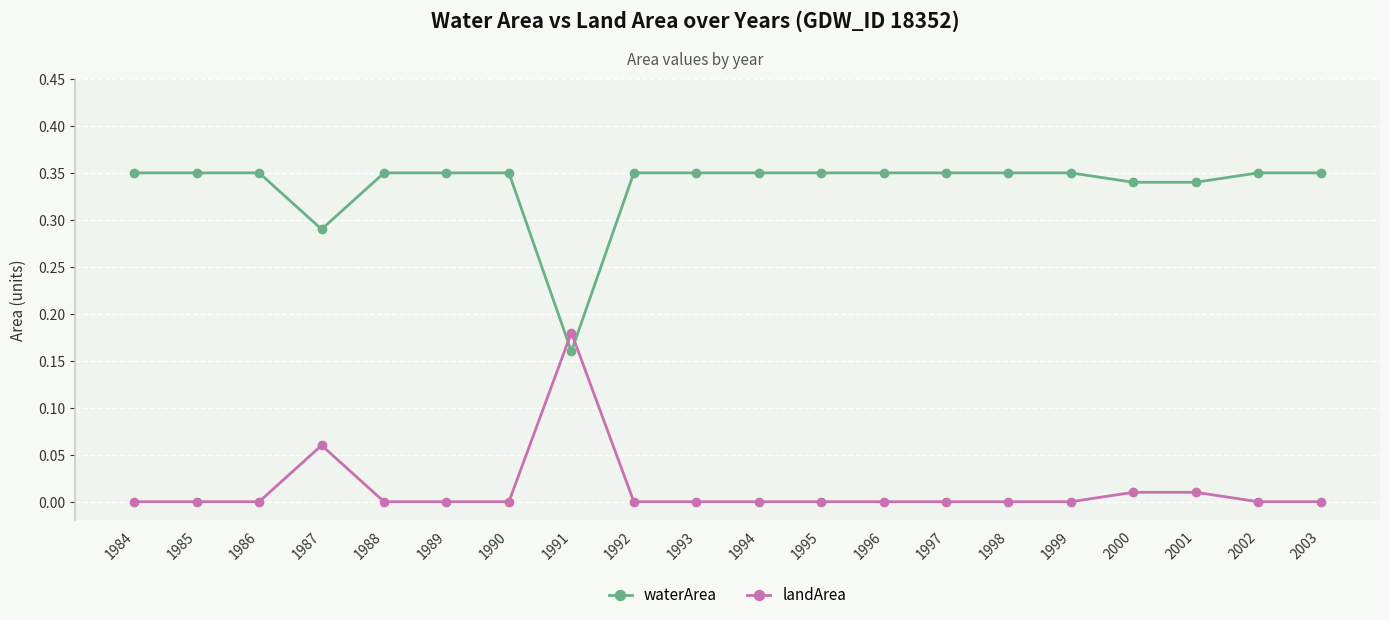

What is the total value across all series at 2000?

0.4